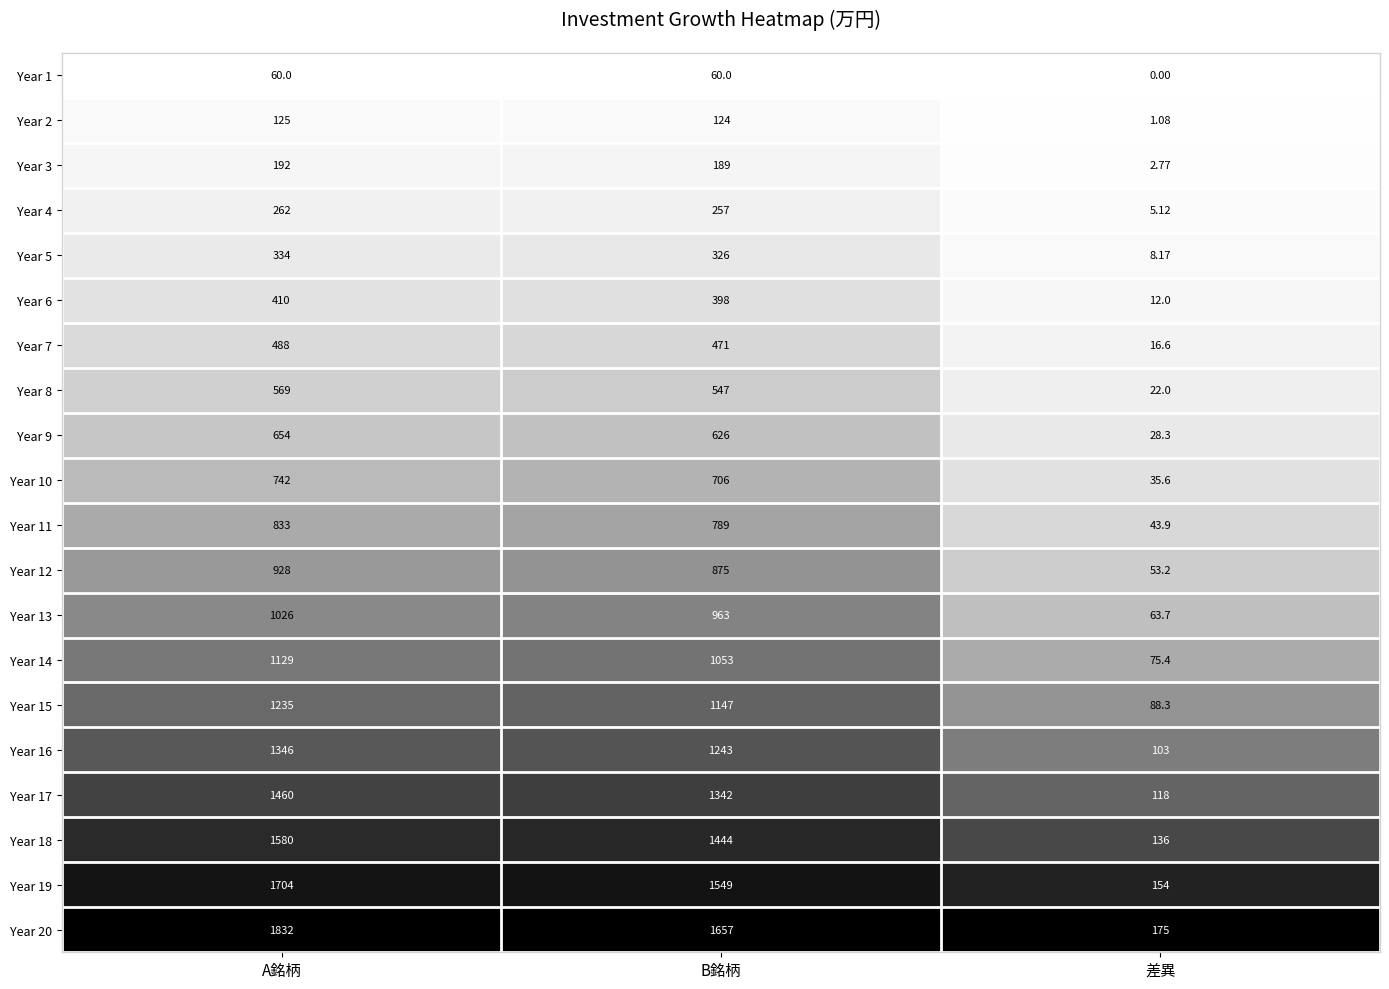

What is the total value across all series at B銘柄?

15766.0